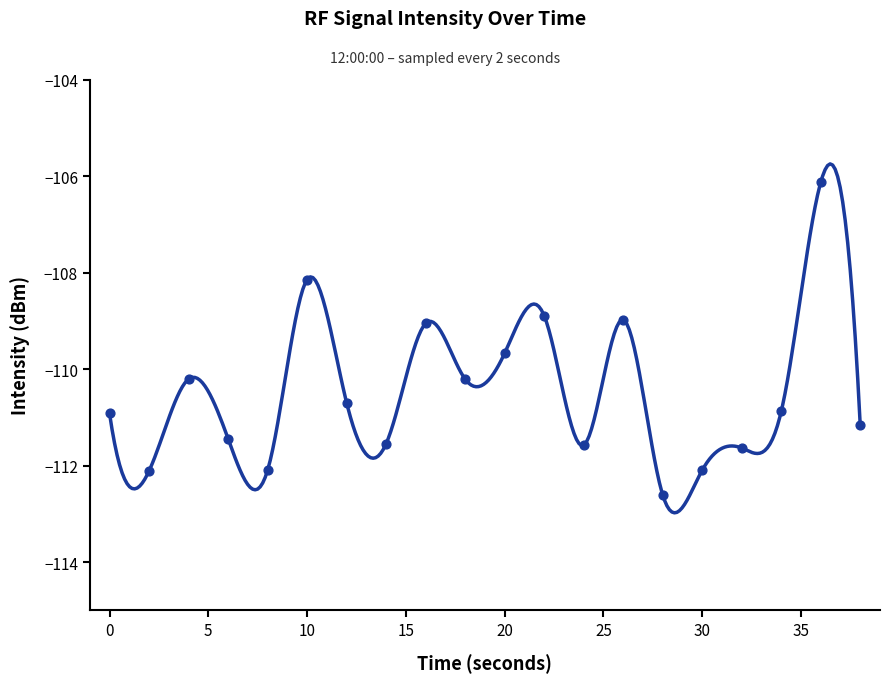

What is the change in value from 12 to 38?

-0.5